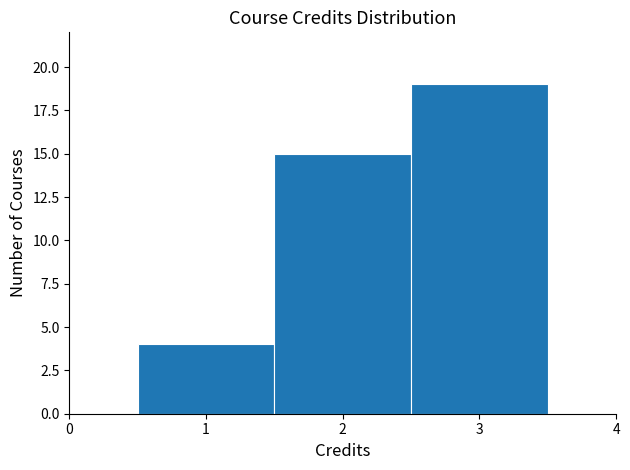

Reading left to right, transcribe this chart: for each bar, give the range it covers on the x-axis and its height. The values are not printed on the chart, so give them approximately, as read against the axis.

0.5 to 1.5: 4
1.5 to 2.5: 15
2.5 to 3.5: 19